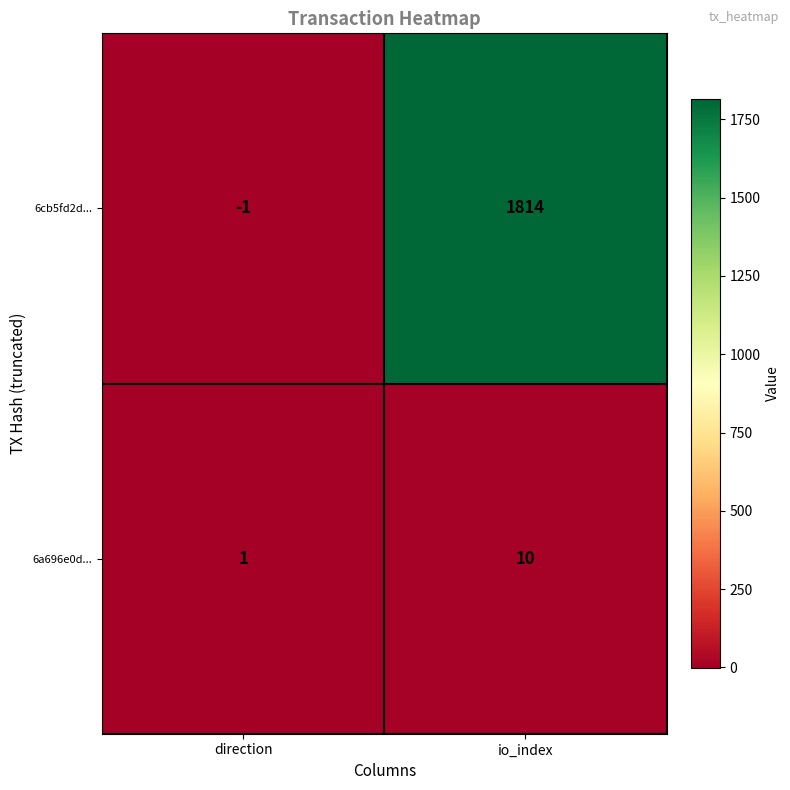

Between direction and io_index, which series saw the biggest shift?

6cb5fd2d...